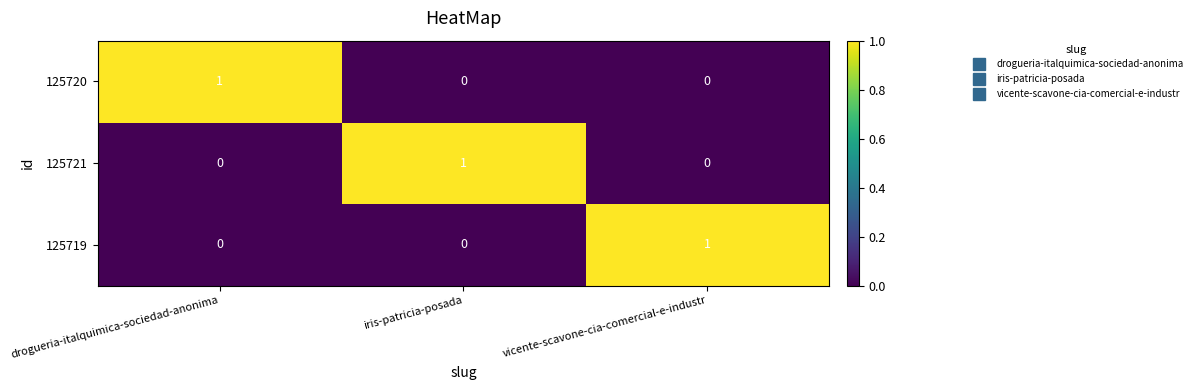

Count the 125720 values in the range 0 to 1.

3